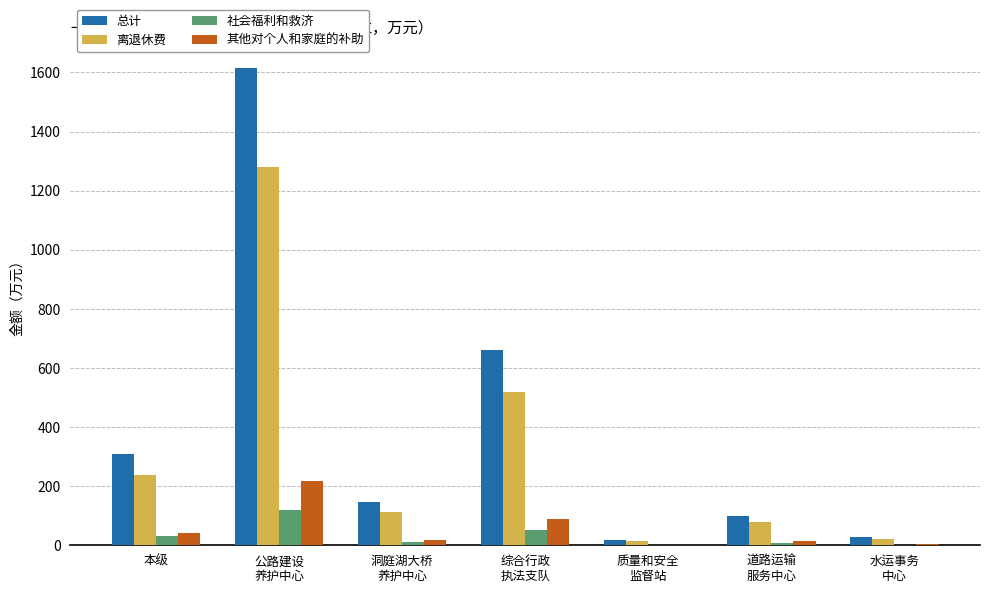

Are the bars horizontal?

No